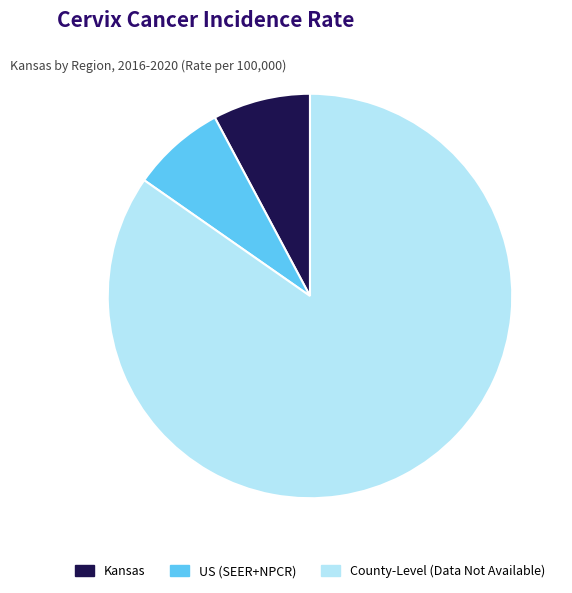

Which slice represents more than half of the pie?

County-Level (Data Not Available)